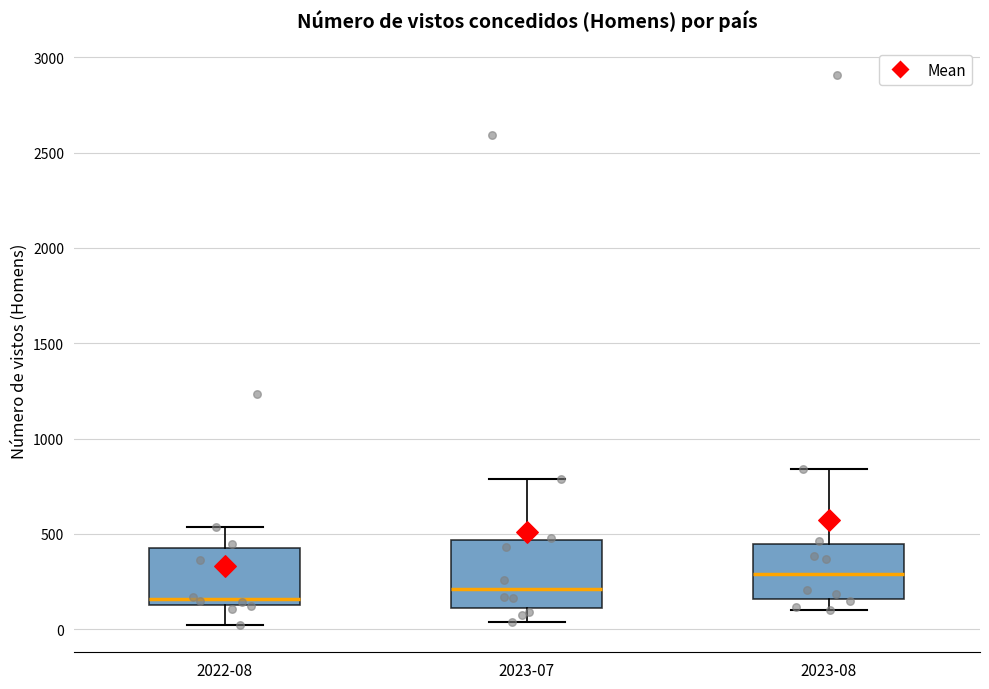

Where does the lower whisker of the box for 2023-08 end on the y-axis? The values are not printed on the chart, so give them approximately, as read against the axis.

100